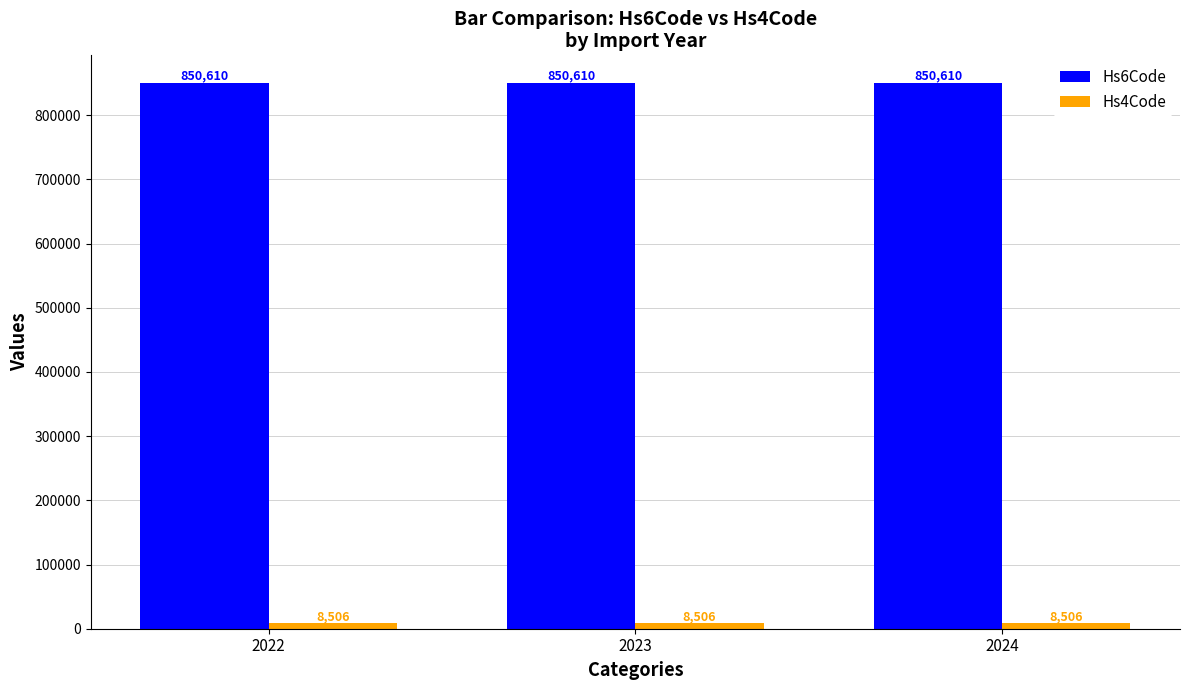

What is the sum of all Hs6Code values?

2551830